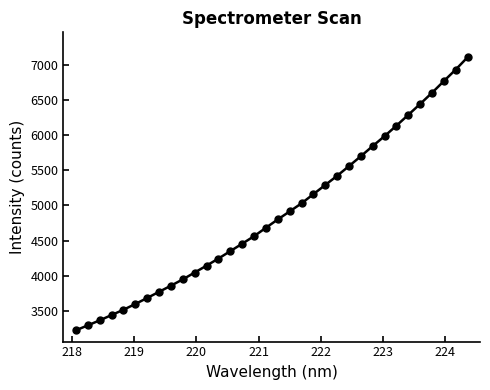

What is the average value?

4887.5